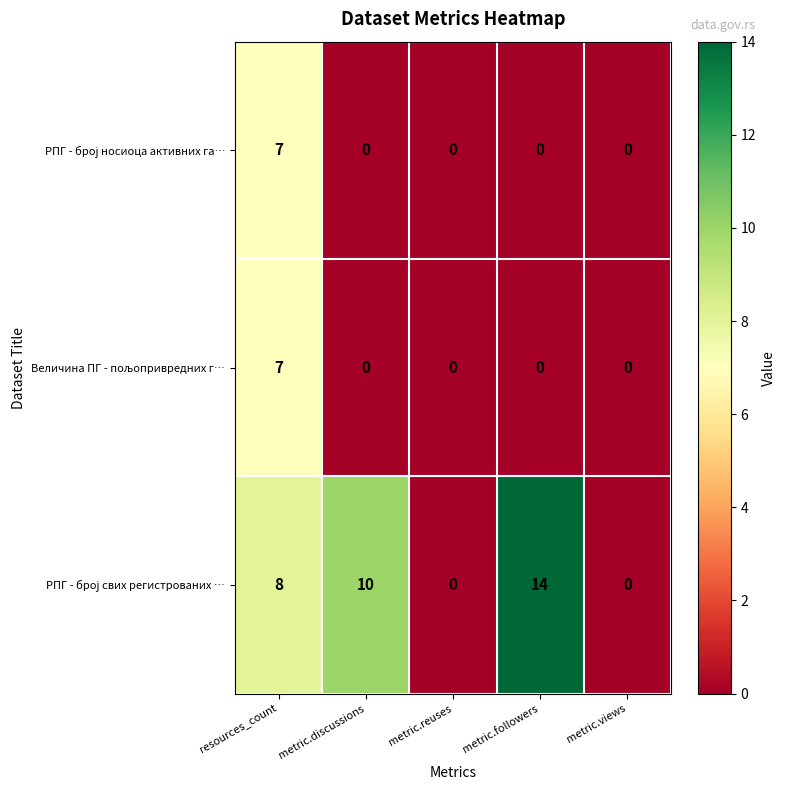

What is the total value across all series at resources_count?

22